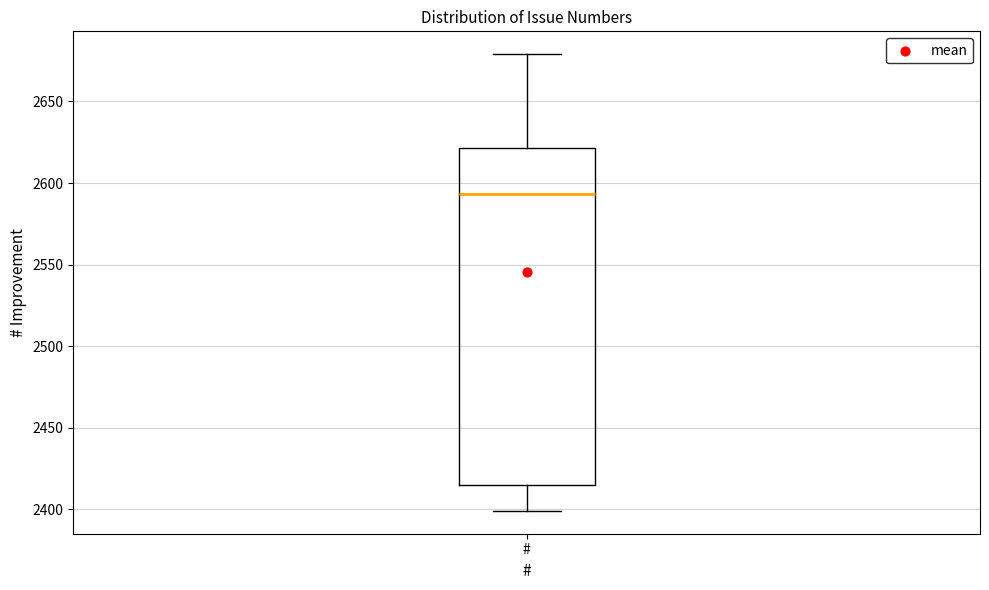

Where is the upper edge of the box for # on the y-axis? The values are not printed on the chart, so give them approximately, as read against the axis.

2620